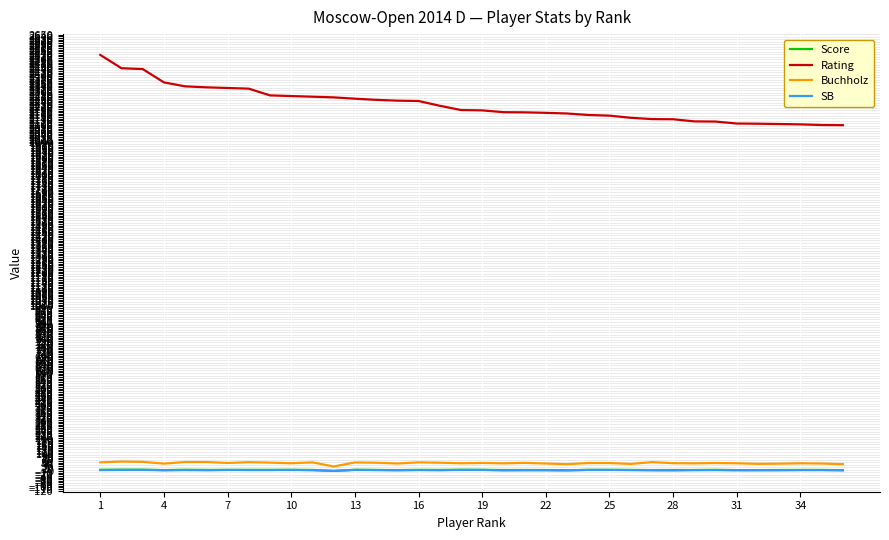

What is the greatest value displayed?

2528.0